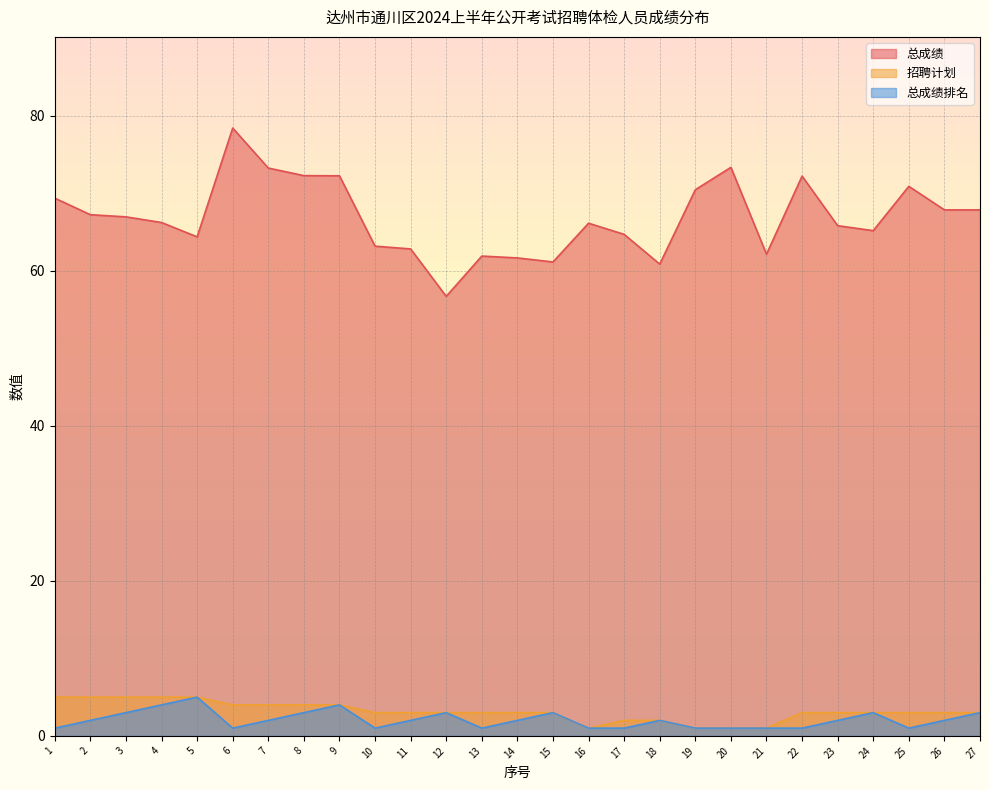

What is the difference between the second highest and minimum values in the 总成绩排名 series?

3.0